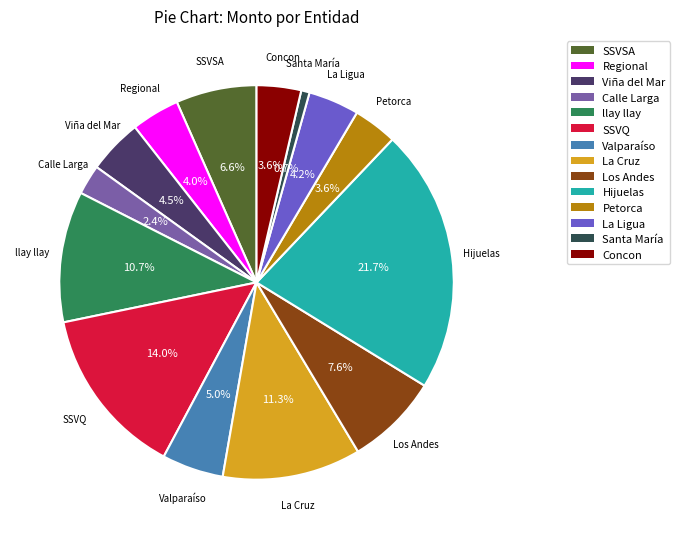

Do Petorca and La Ligua together represent more than half of the pie?

No